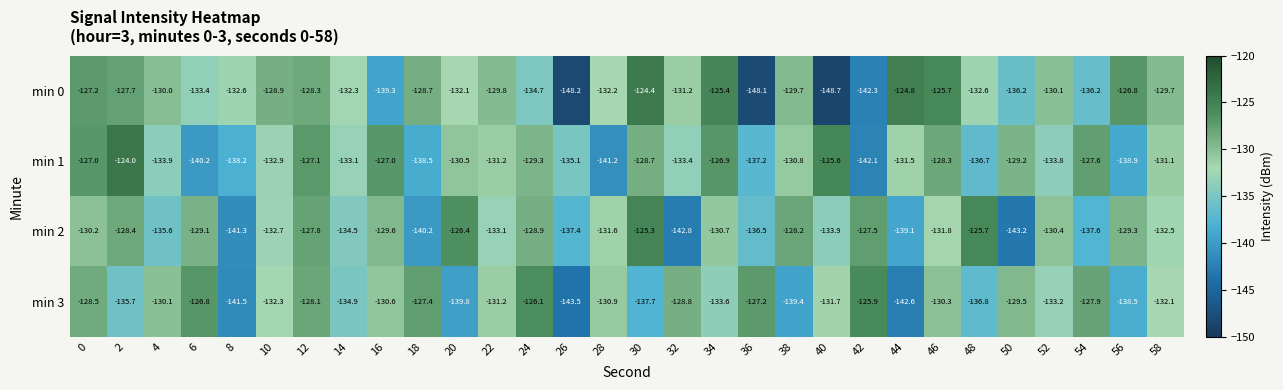

Which series has the largest total across all categories?

min 1